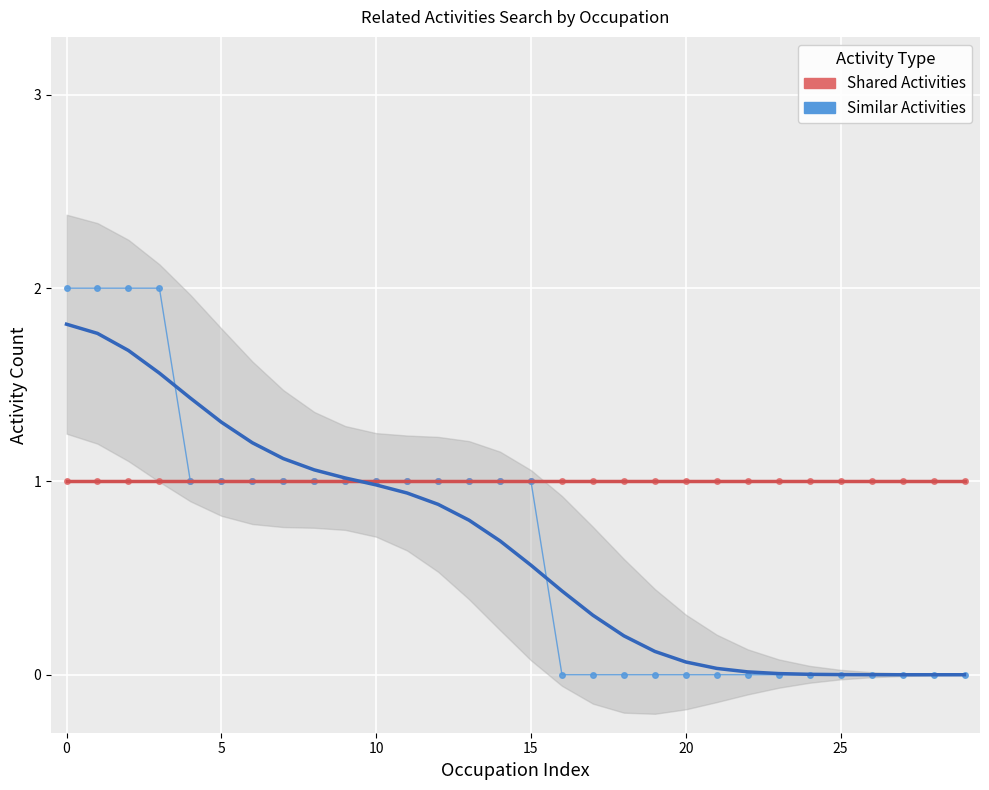

Which has a higher value, 14 or 7?

14